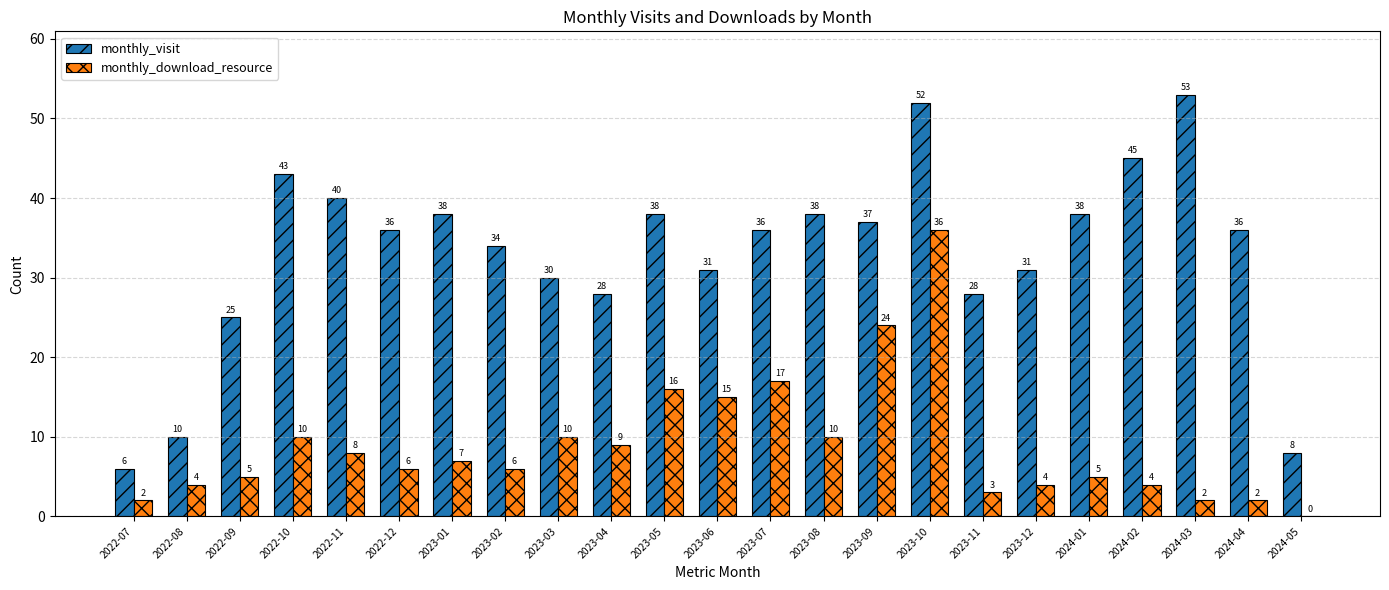

Reading right to left, what are all the values shown in this chart?

monthly_visit: 8	36	53	45	38	31	28	52	37	38	36	31	38	28	30	34	38	36	40	43	25	10	6
monthly_download_resource: 0	2	2	4	5	4	3	36	24	10	17	15	16	9	10	6	7	6	8	10	5	4	2